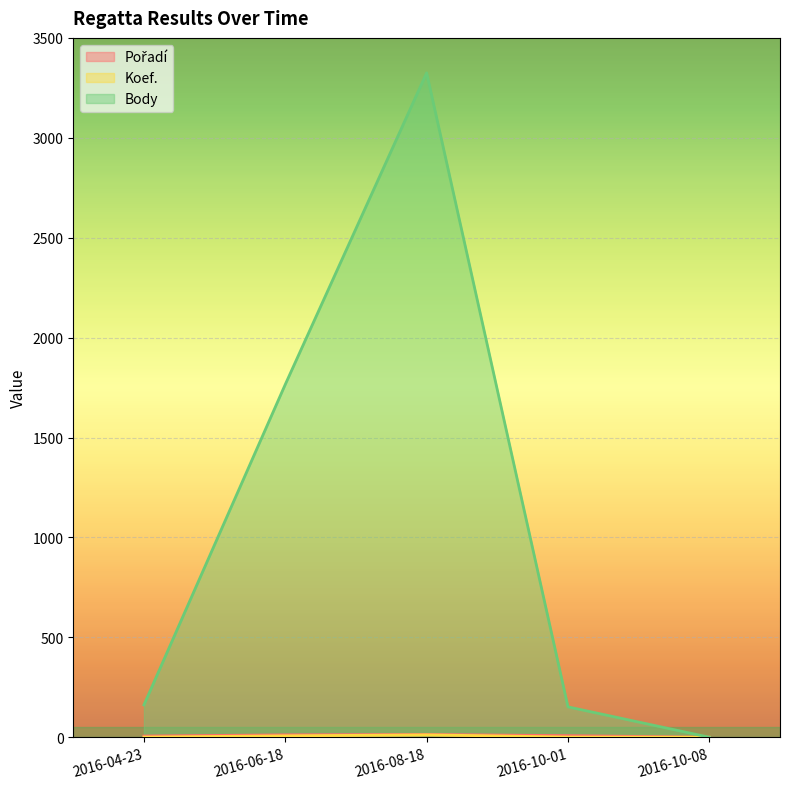

Reading left to right, what are all the values shown in this chart?

Pořadí: 6	12	14	8	0
Koef.: 1	7	12	1	0
Body: 162	1766	3325	152	0